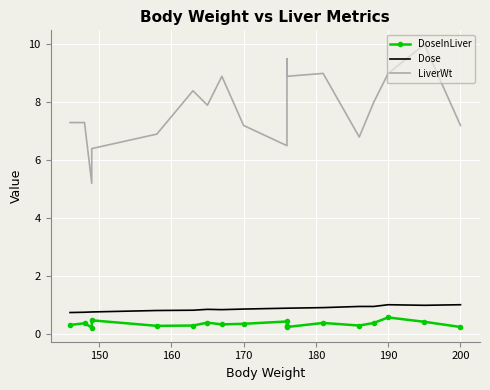

At how many categories does at least one series exceed 4?

18